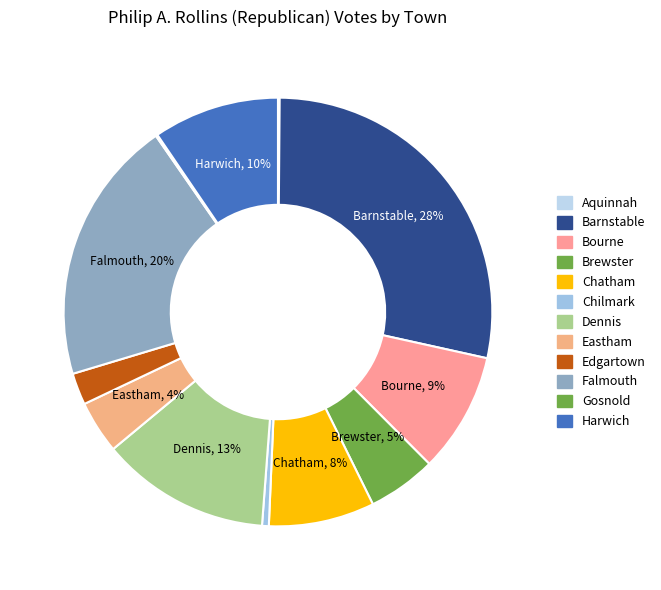

To the nearest percent, what percentage of the pie is Falmouth?

20%